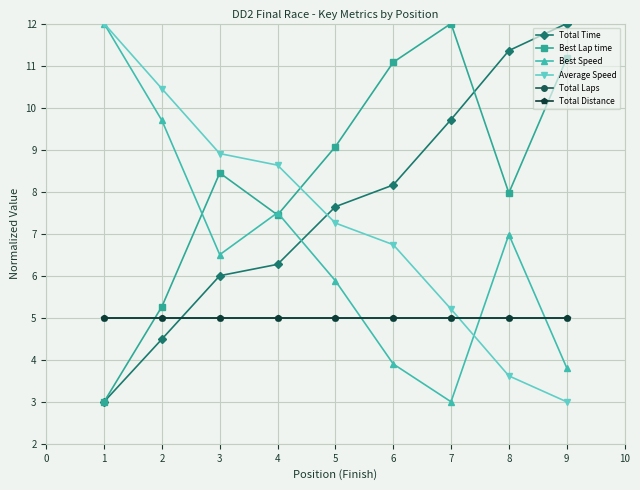

Where is the first local maximum for Best Speed?

4